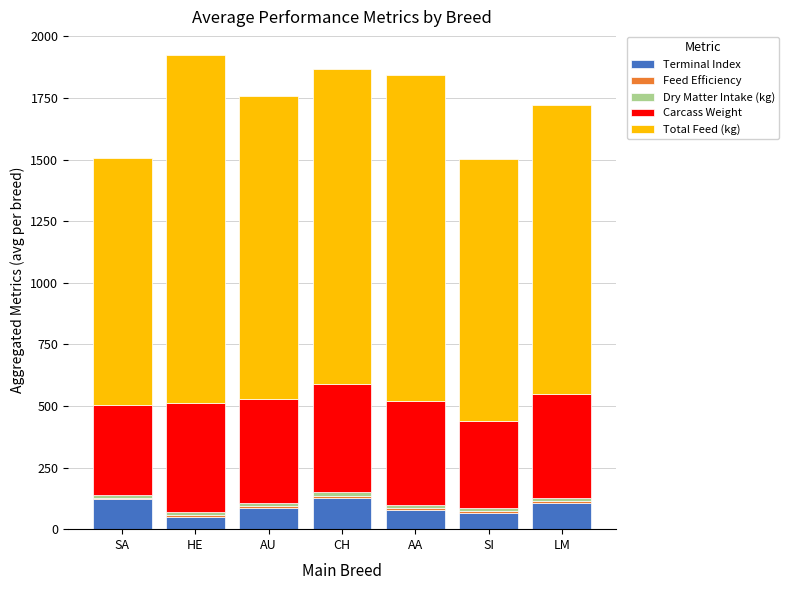

How many data points does each series have?

7